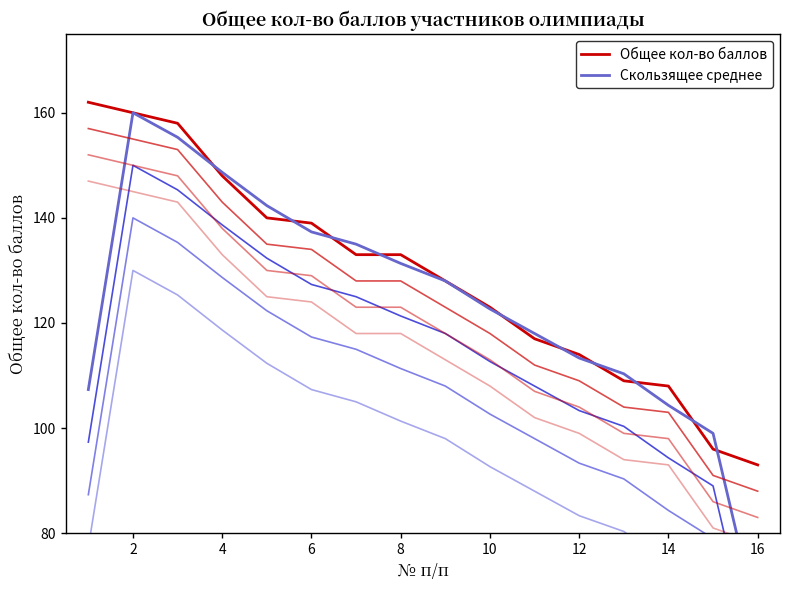

How many lines are shown in the chart?

2